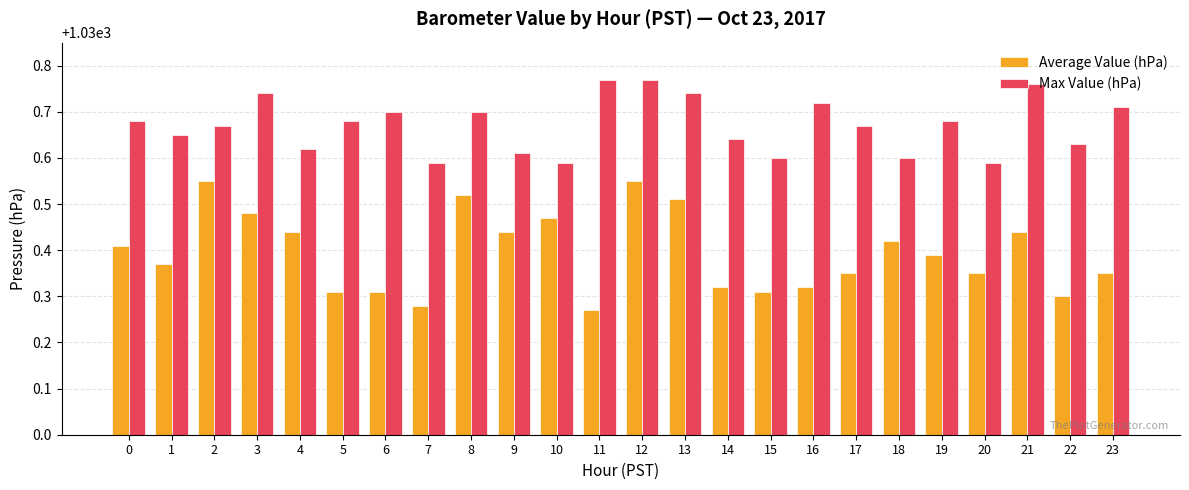

Is it true that Max Value (hPa) equals 1030.7 at 13?

True